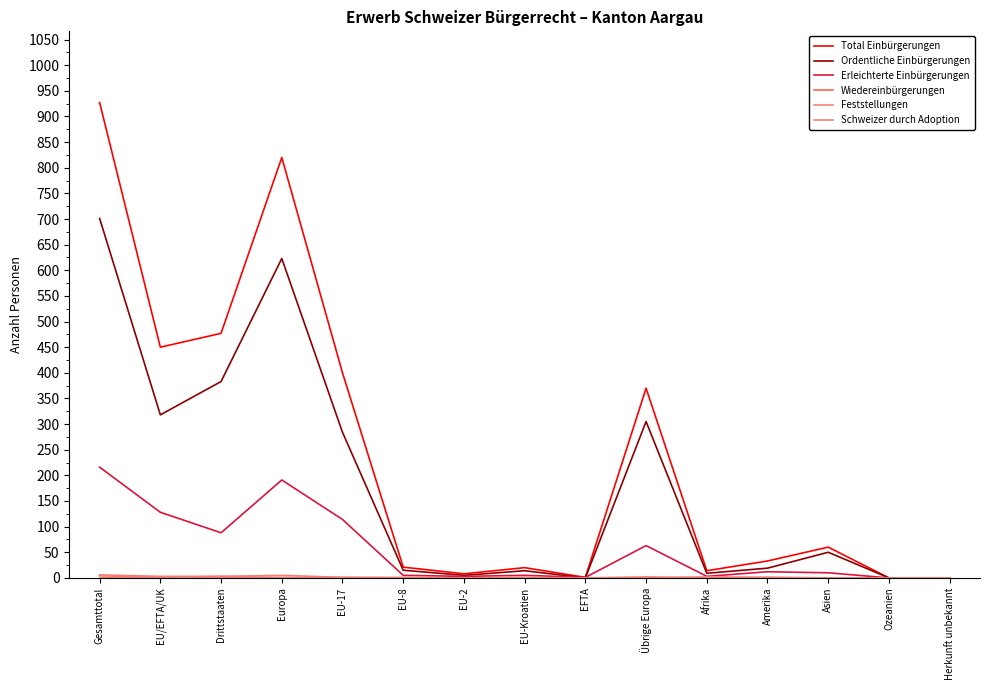

Is it true that Erleichterte Einbürgerungen equals 128 at EU/EFTA/UK?

True